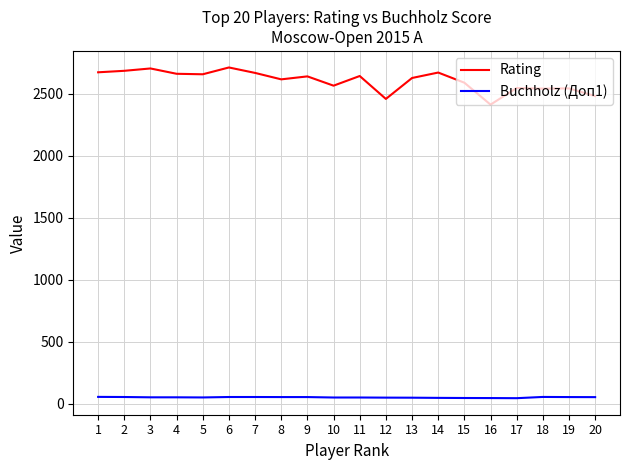

What is the difference between the maximum and minimum values in the Rating series?

300.0